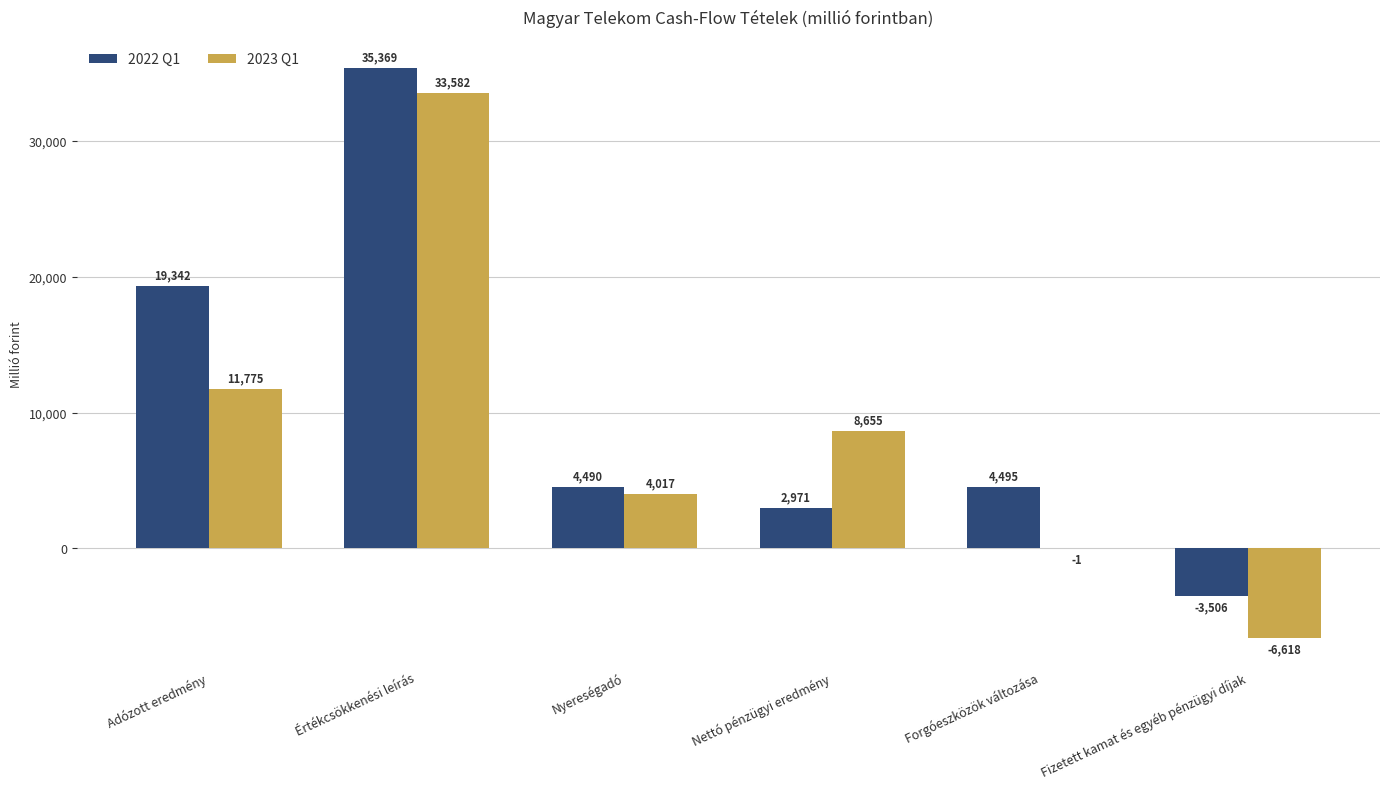

True or false: 2023 Q1 has a value of 5580 at Adózott eredmény.

False